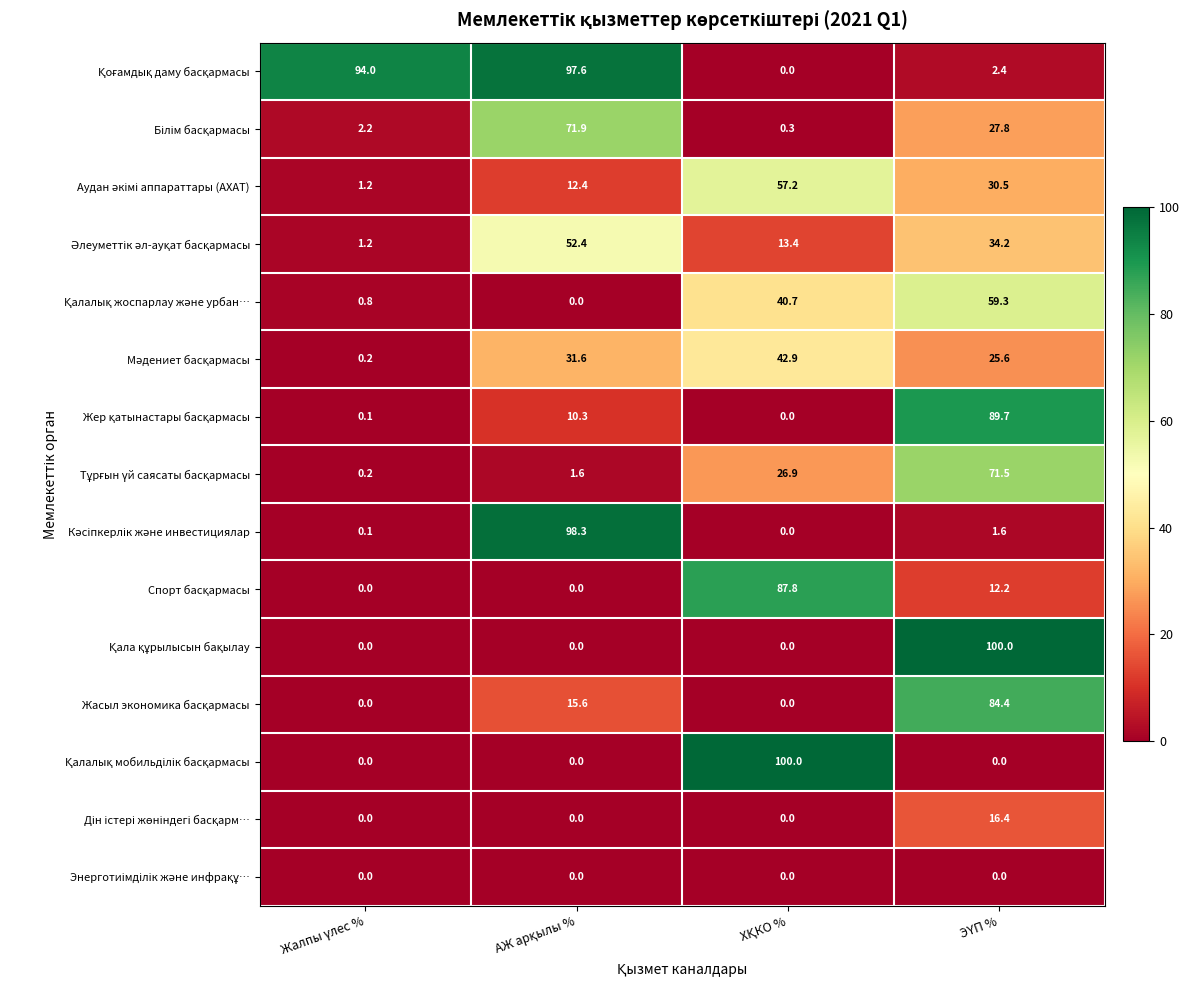

At how many categories does at least one series exceed 52?

4